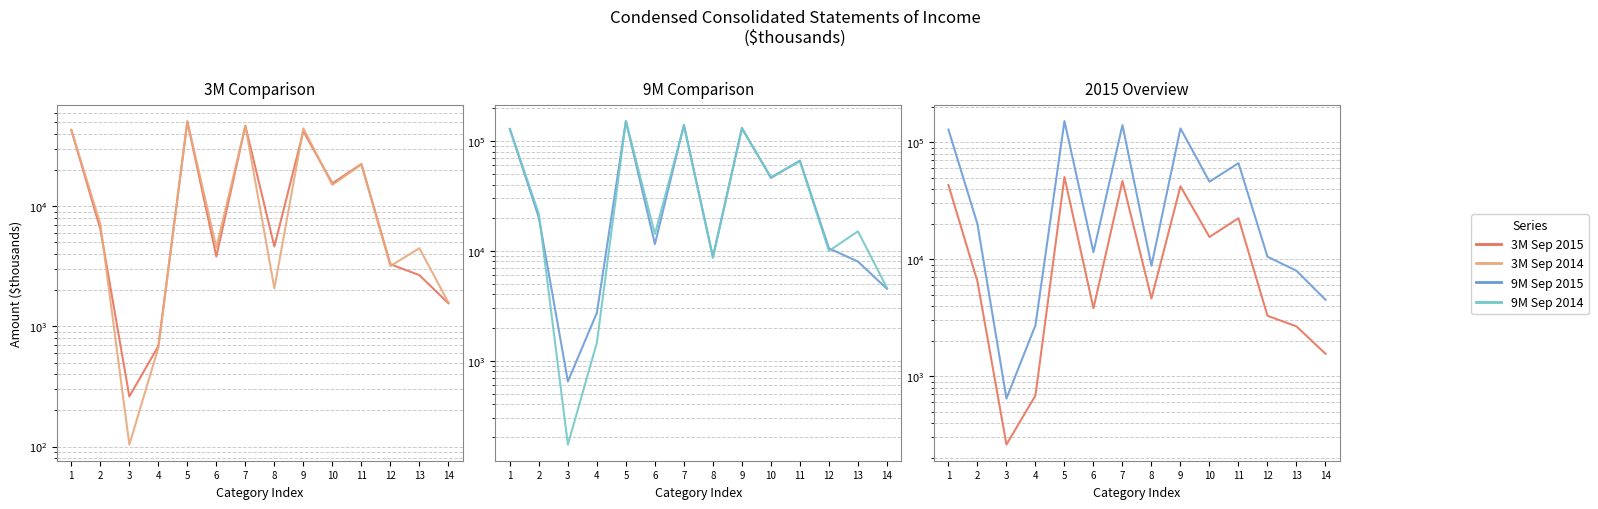

How many values in the 3M Sep 2015 series are below 6470?

7